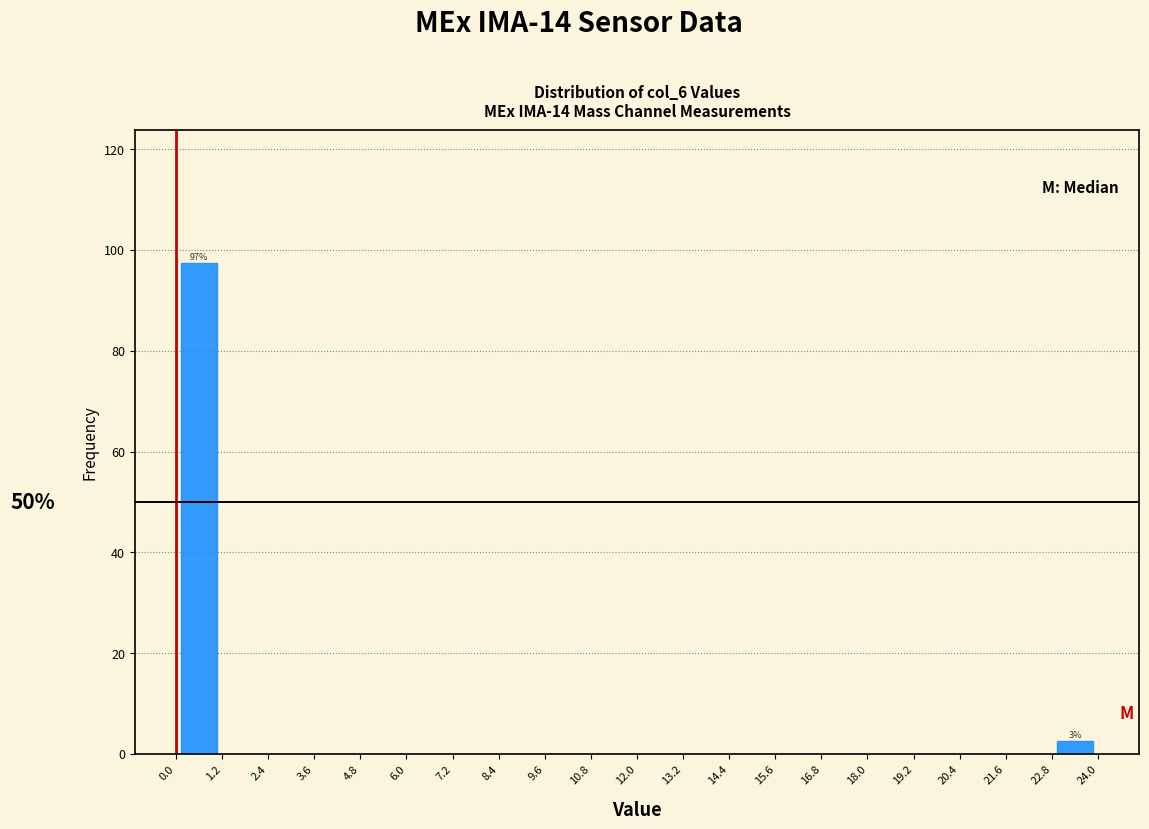

Which range on the x-axis has the tallest bar?

0.0 to 1.2